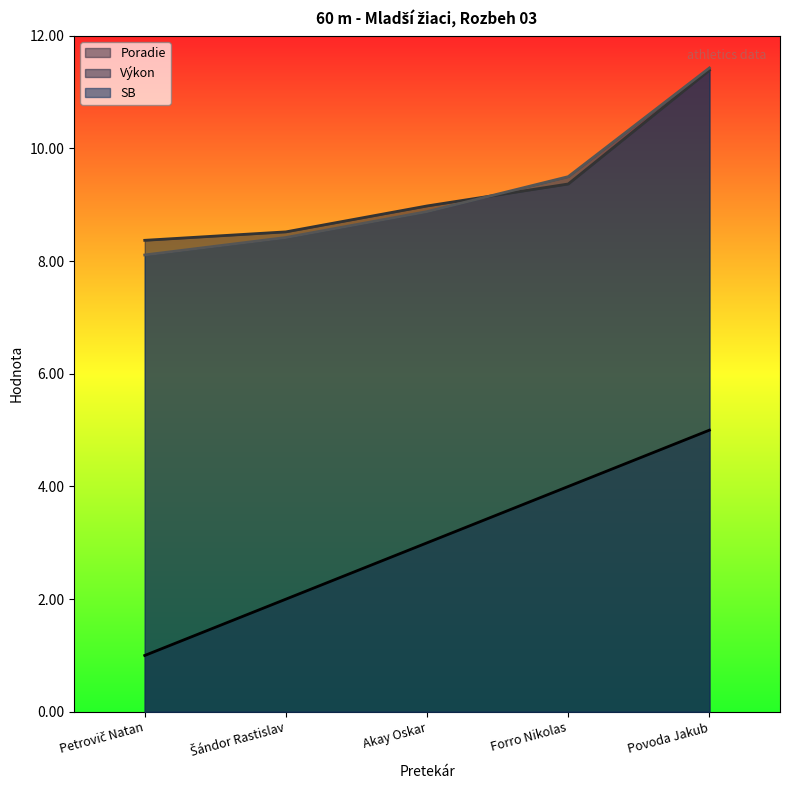

Reading left to right, transcribe all the data shown in this chart.

Poradie: 1.0	2.0	3.0	4.0	5.0
Výkon: 8.4	8.5	9.0	9.4	11.4
SB: 8.1	8.4	8.9	9.5	11.4